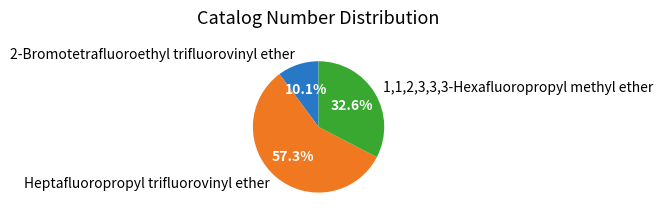

To the nearest percent, what percentage of the pie is 2-Bromotetrafluoroethyl trifluorovinyl ether?

10%